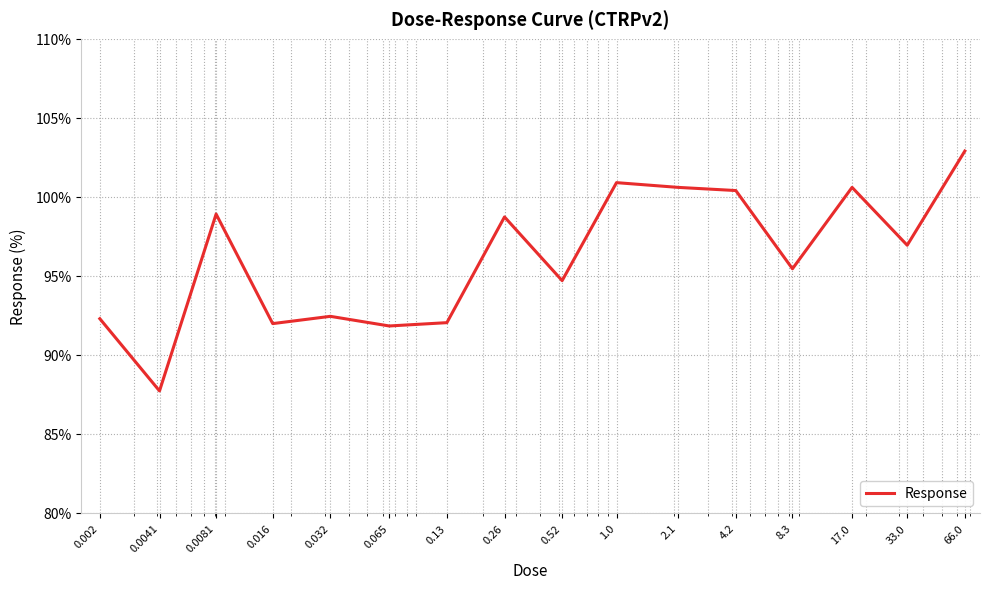

What is the difference between the maximum and minimum values?

15.2